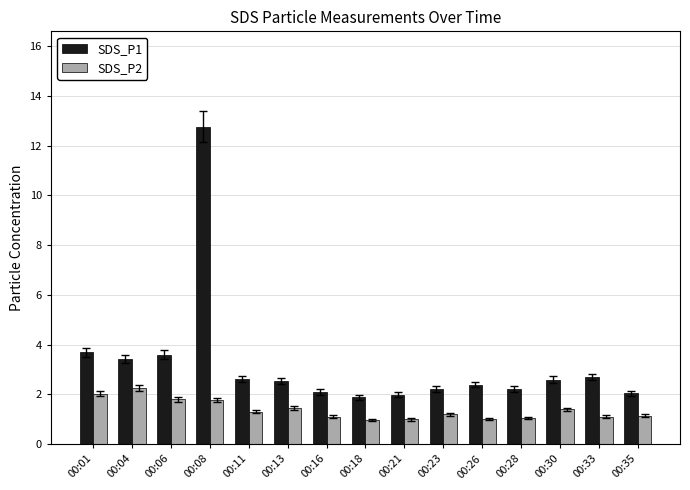

At which category is the sum across all series the highest?

00:08